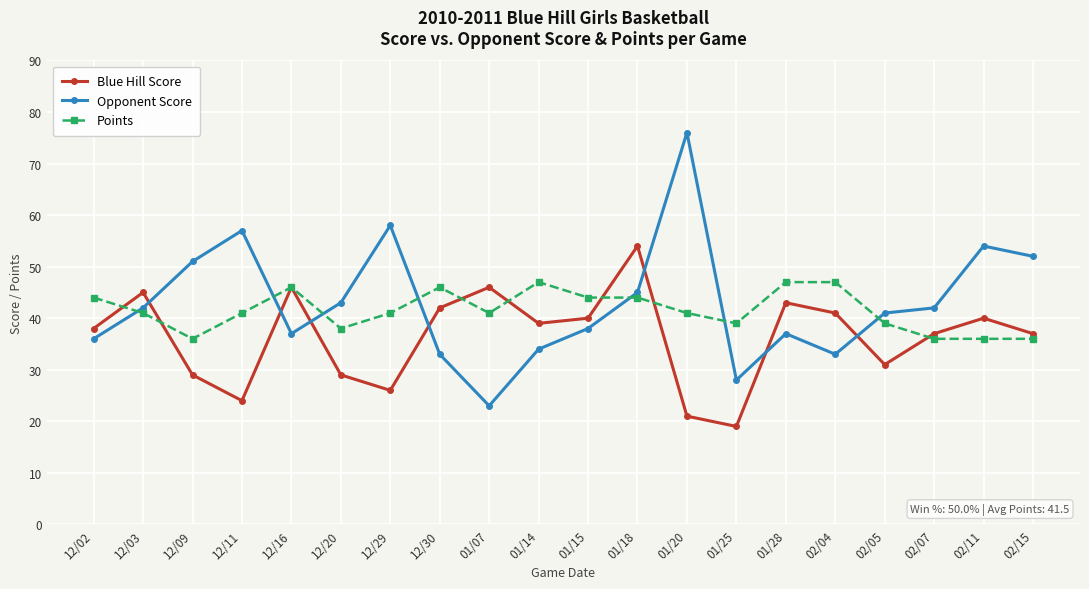

True or false: Blue Hill Score has a value of 46 at 01/07.

True